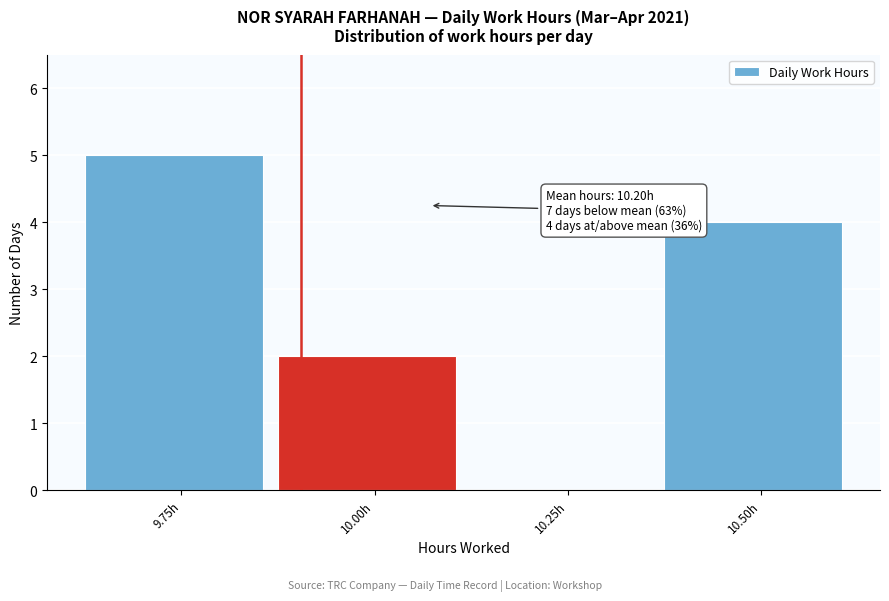

Reading left to right, what are all the values shown in this chart?

9.75h=5	10.00h=2	10.25h=0	10.50h=4